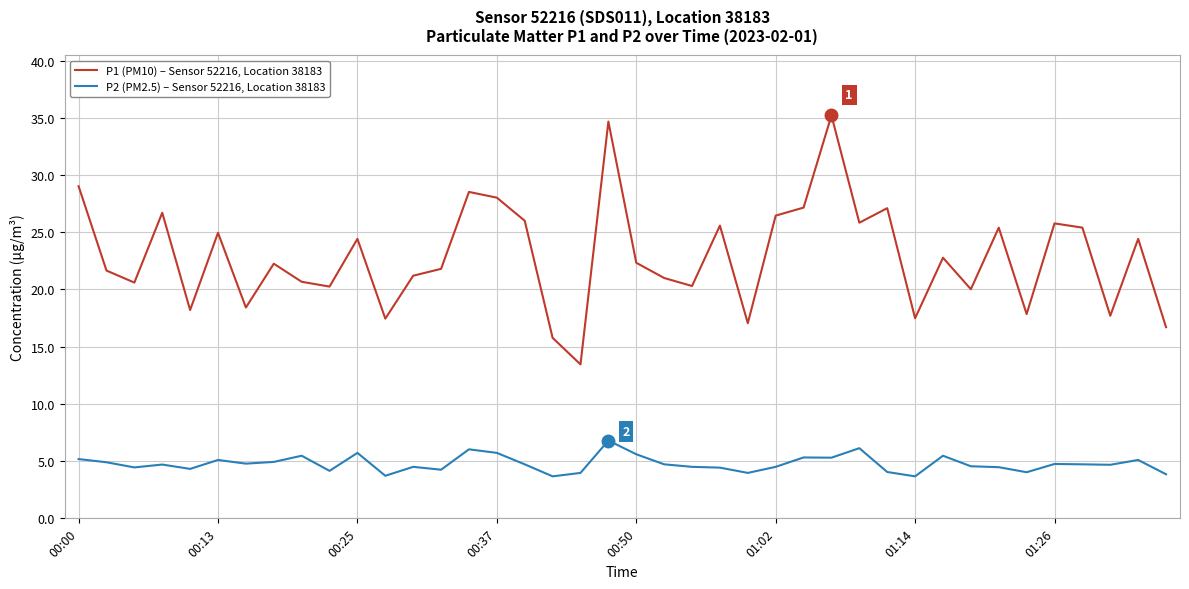

True or false: P2 (PM2.5) – Sensor 52216, Location 38183 and P1 (PM10) – Sensor 52216, Location 38183 intersect in this chart.

False